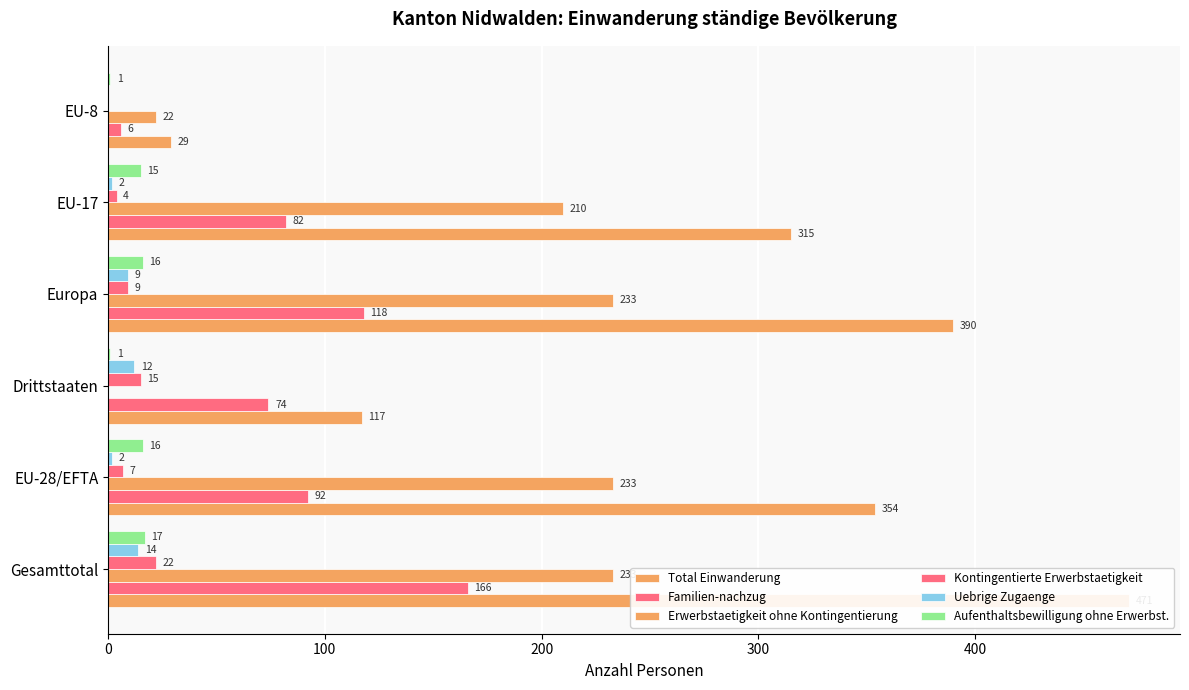

What are all the series names shown in the legend?

Total Einwanderung, Familien-nachzug, Erwerbstaetigkeit ohne Kontingentierung, Kontingentierte Erwerbstaetigkeit, Uebrige Zugaenge, Aufenthaltsbewilligung ohne Erwerbst.